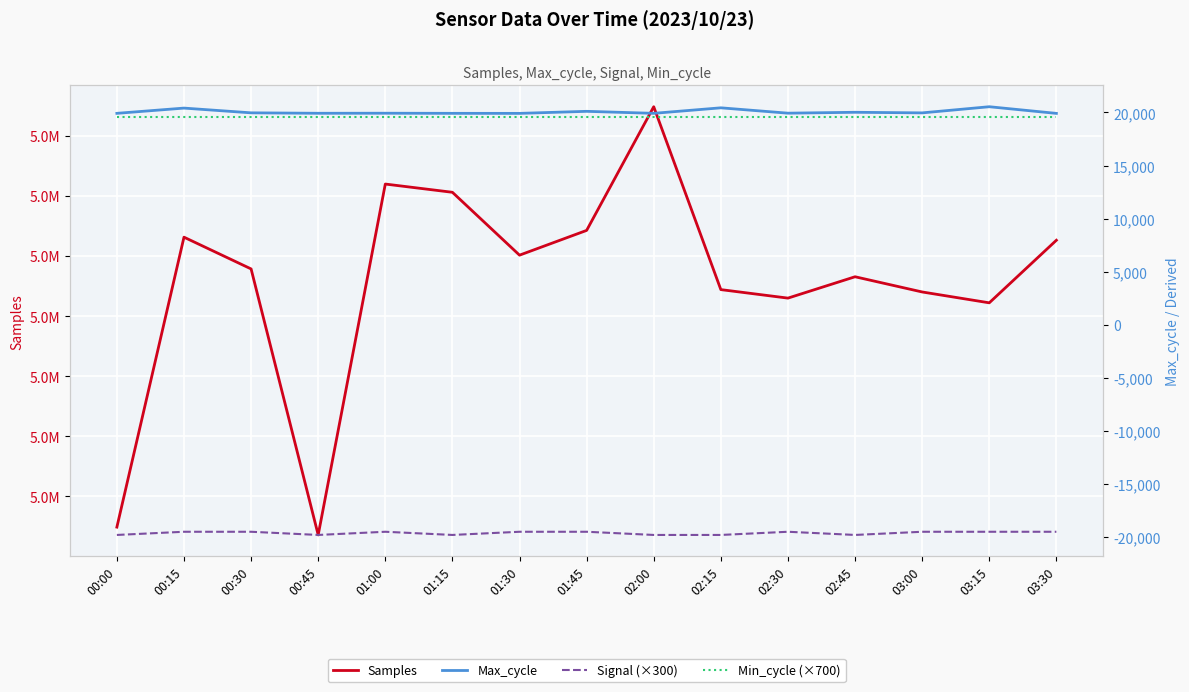

The Samples series shows 5021004 at 03:00. True or false?

True